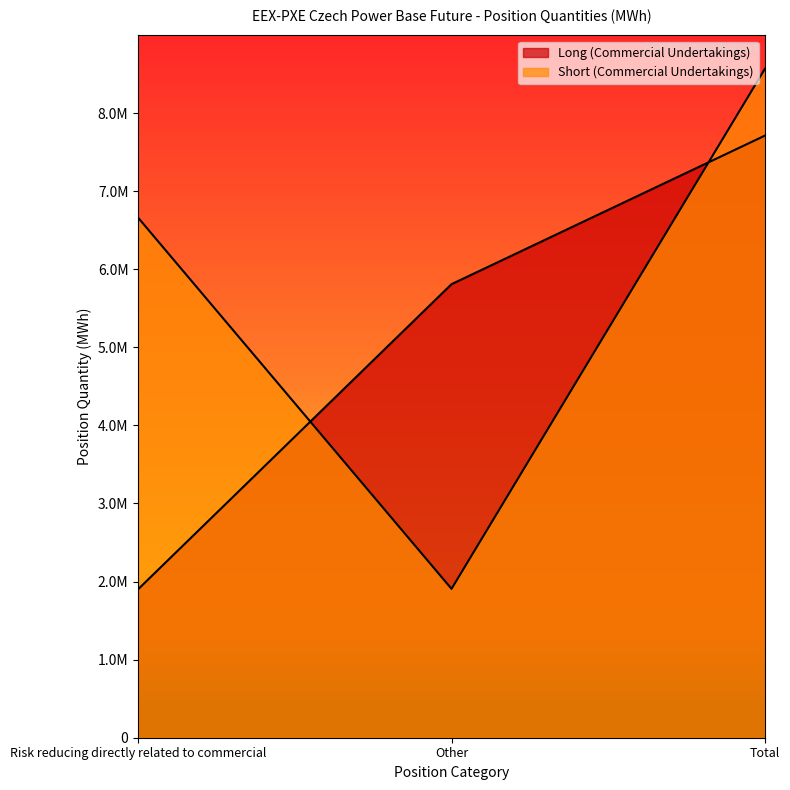

What is the difference between the maximum and minimum values in the Long (Commercial Undertakings) series?

5809047